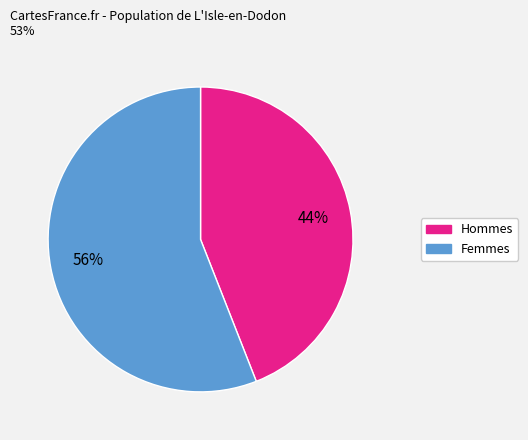

How many segments does this pie chart have?

2